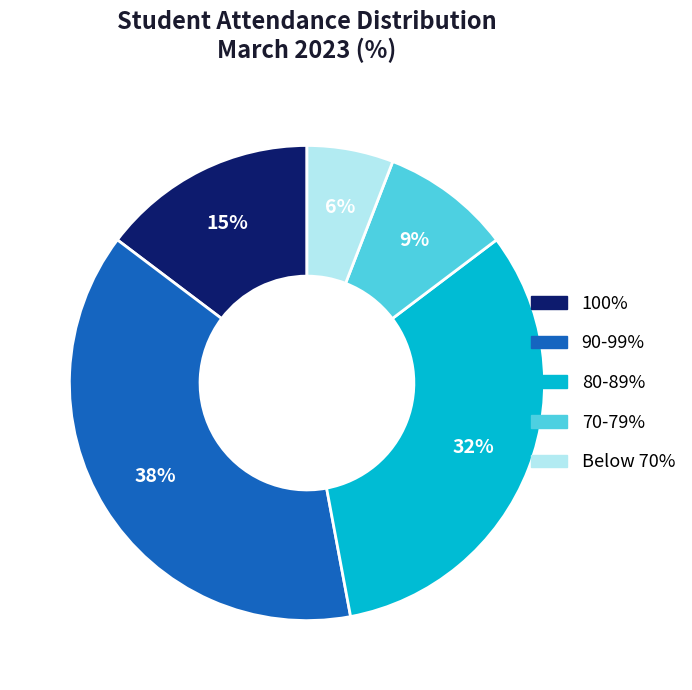

To the nearest percent, what is the difference between the largest and smallest slice percentages?

32%